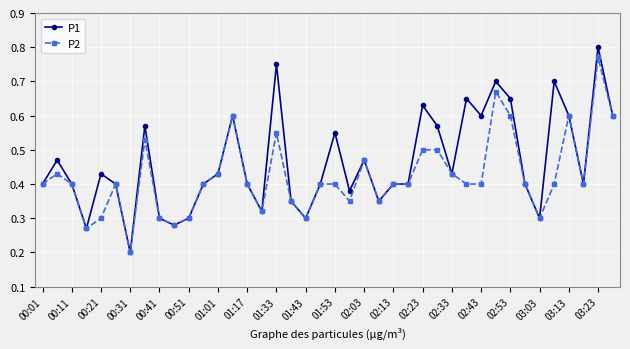

Which series has the largest range (max minus min)?

P1